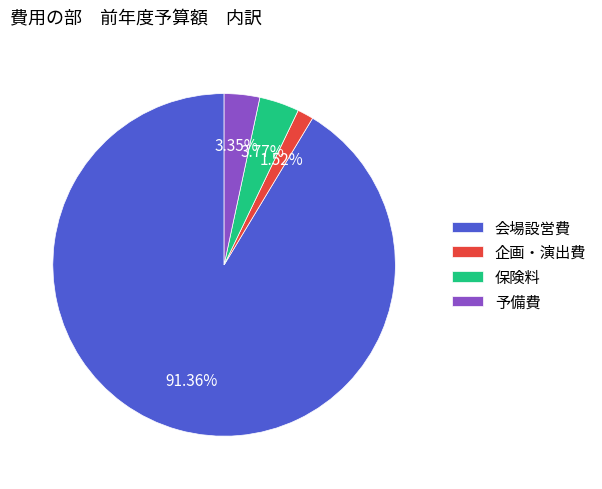

To the nearest percent, what is the difference between the 会場設営費 and 企画・演出費 slice percentages?

90%